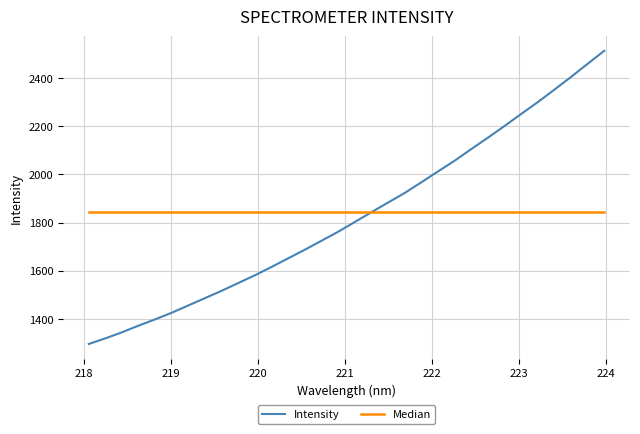

What is the minimum value shown in the chart?

1295.8